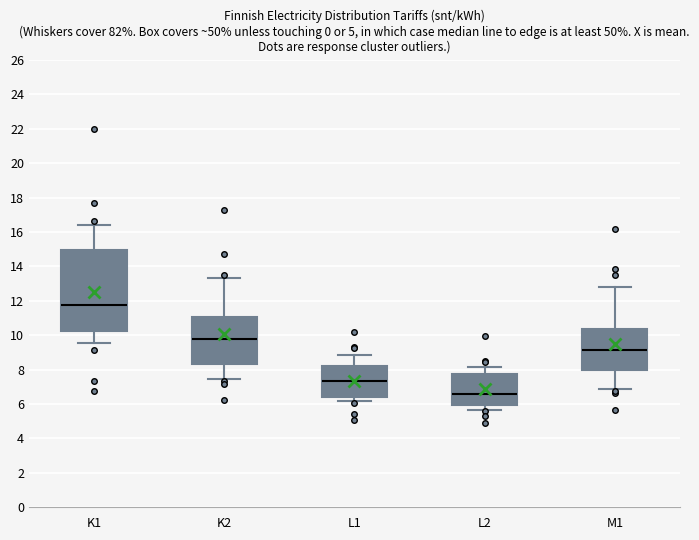

Which box is the tallest, from its lower edge to its upper edge?

K1